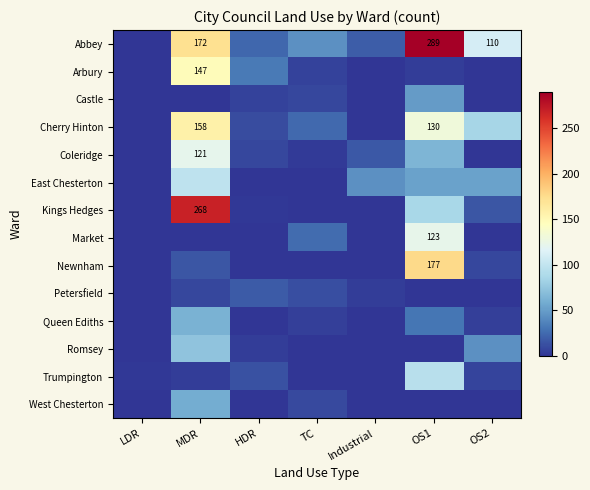

The Cherry Hinton series shows 130 at OS1. True or false?

True